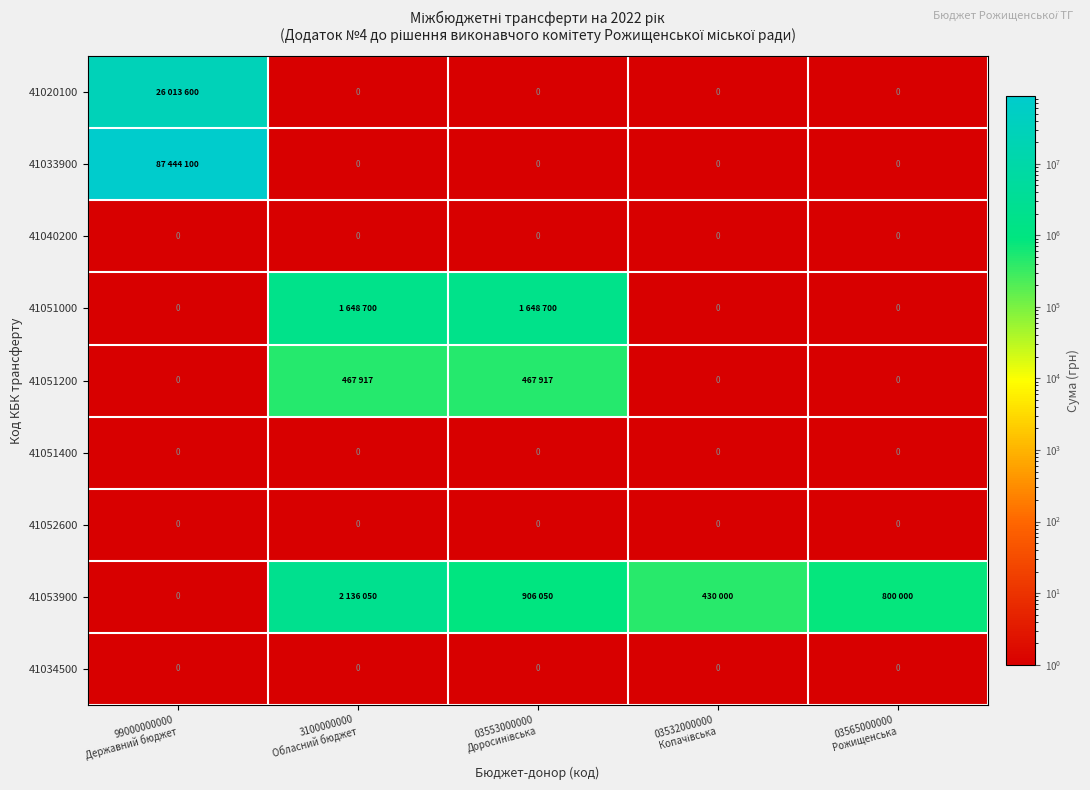

True or false: 41034500 has a value of 1 at 3100000000 Обласний бюджет.

False